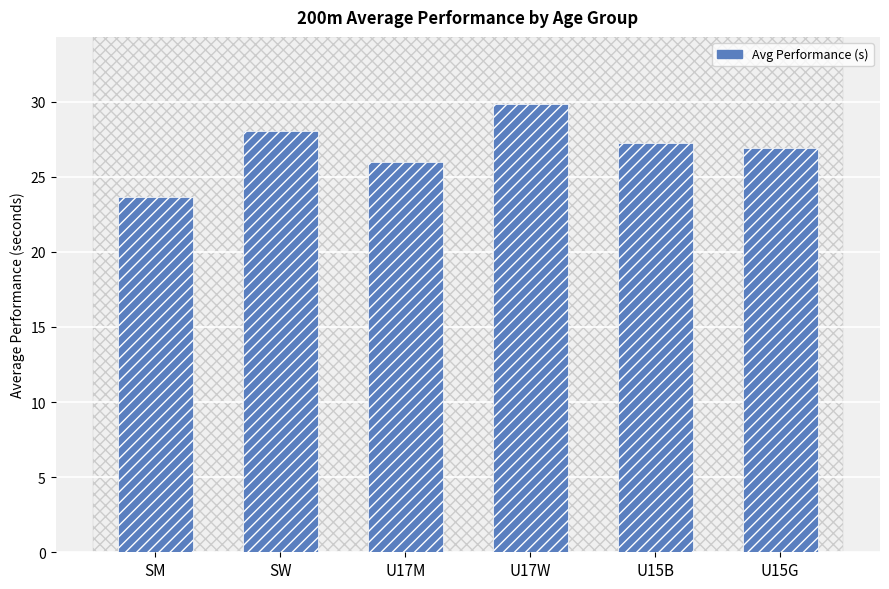

The value at U15B is 27.2. True or false?

True